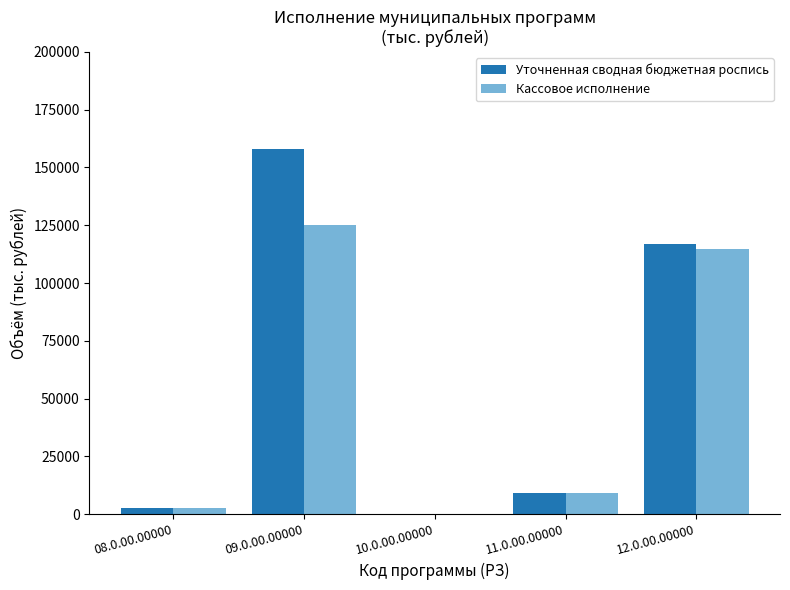

What are all the series names shown in the legend?

Уточненная сводная бюджетная роспись, Кассовое исполнение